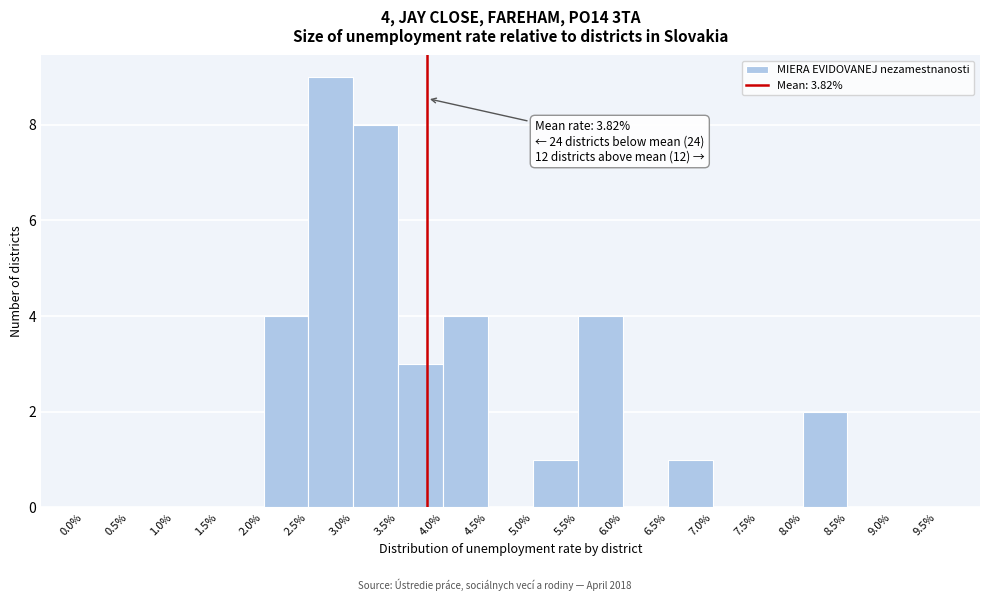

Which range on the x-axis has the tallest bar?

2.5% to 3.0%